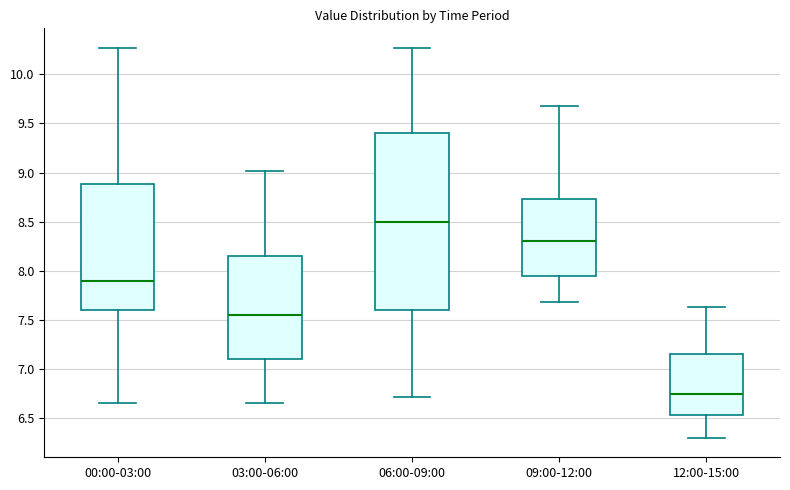

Reading left to right, read every box against the y-axis: the position of its median line, the range the box covers, and the ends of its whiskers. The values are not printed on the chart, so give them approximately, as read against the axis.

00:00-03:00: median 7.90, box 7.60 to 8.90, whiskers 6.65 to 10.25
03:00-06:00: median 7.55, box 7.10 to 8.15, whiskers 6.65 to 9.00
06:00-09:00: median 8.50, box 7.60 to 9.40, whiskers 6.70 to 10.25
09:00-12:00: median 8.30, box 7.95 to 8.75, whiskers 7.70 to 9.70
12:00-15:00: median 6.75, box 6.55 to 7.15, whiskers 6.30 to 7.65